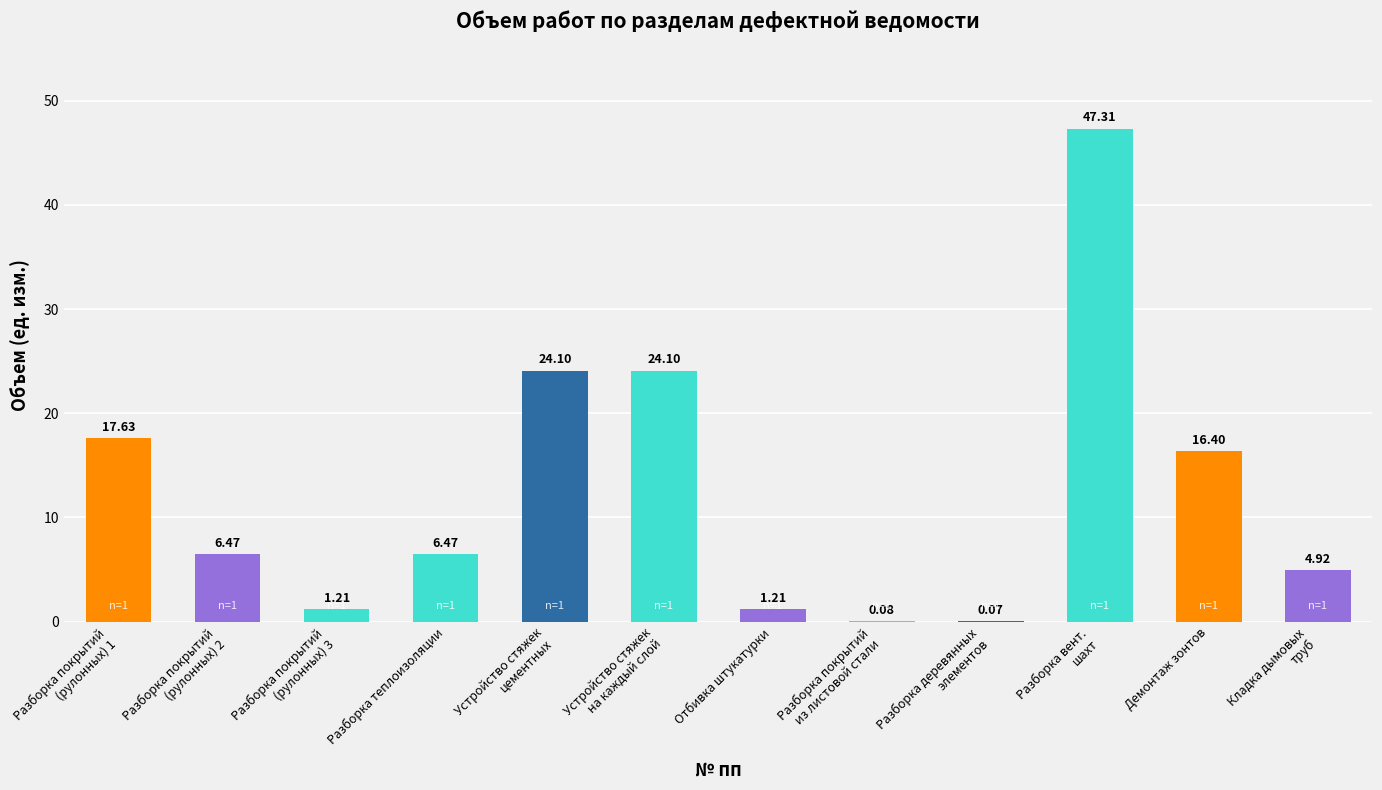

Between Отбивка штукатурки and Демонтаж зонтов, which is larger?

Демонтаж зонтов